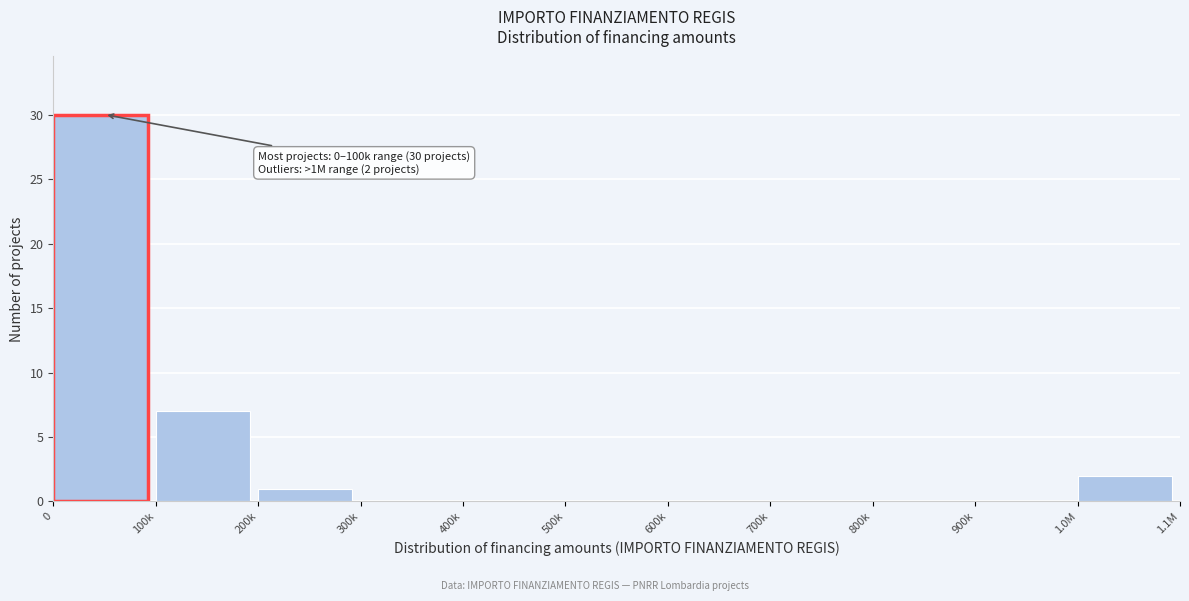

Reading left to right, what are all the values shown in this chart?

0=30	100k=7	200k=1	300k=0	400k=0	500k=0	600k=0	700k=0	800k=0	900k=0	1.0M=2